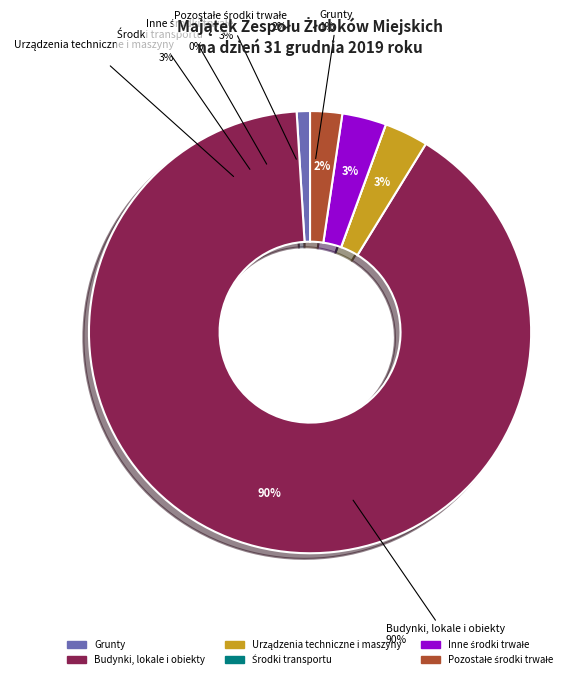

How many slices are in this pie chart?

6